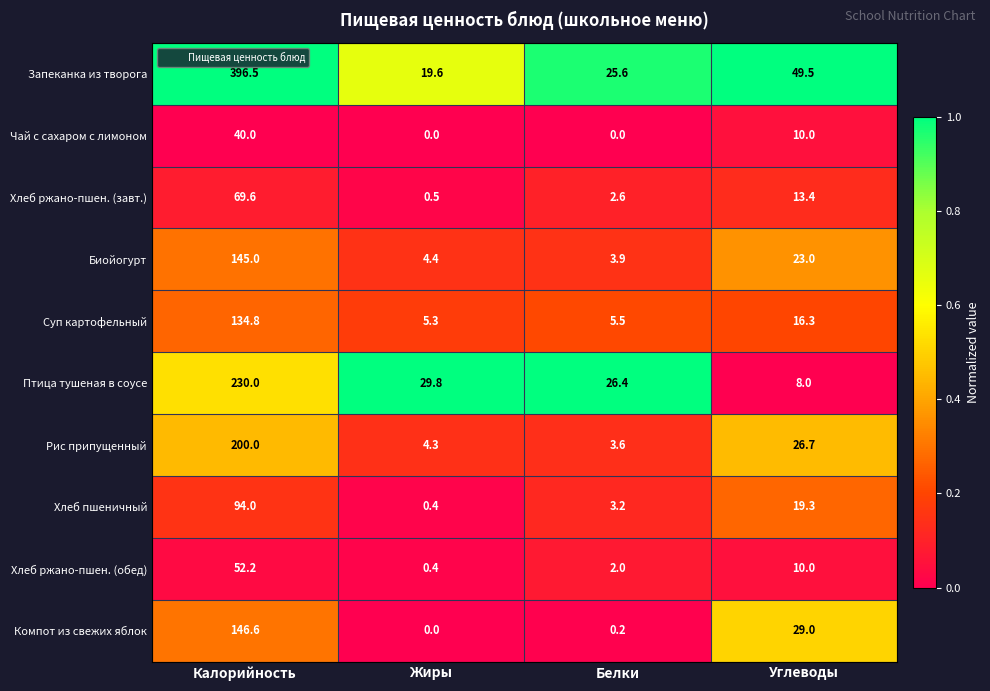

Rank the series by their maximum value, from lowest to highest.

Чай с сахаром с лимоном, Хлеб ржано-пшен. (обед), Хлеб ржано-пшен. (завт.), Хлеб пшеничный, Суп картофельный, Биойогурт, Компот из свежих яблок, Рис припущенный, Птица тушеная в соусе, Запеканка из творога